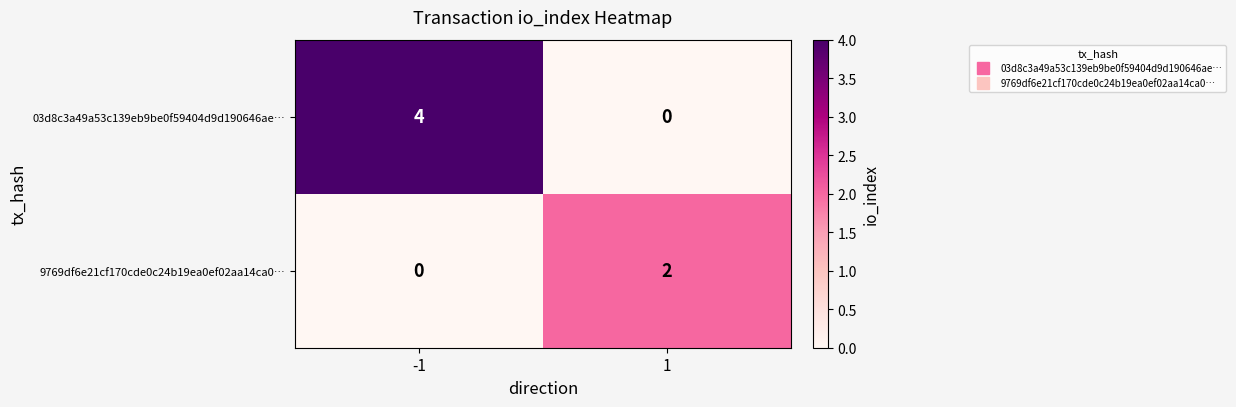

True or false: 9769df6e21cf170cde0c24b19ea0ef02aa14ca0… has a value of 0 at -1.

True